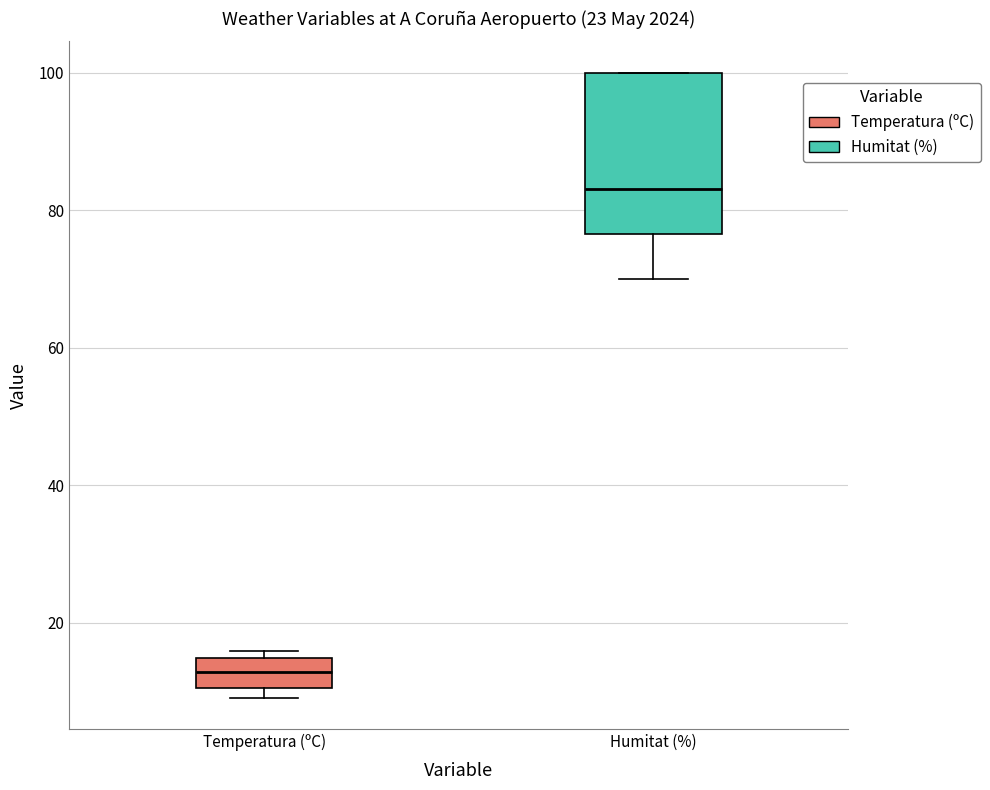

Reading left to right, read every box against the y-axis: the position of its median line, the range the box covers, and the ends of its whiskers. The values are not printed on the chart, so give them approximately, as read against the axis.

Temperatura (ºC): median 12, box 10 to 14, whiskers 10 (just below the box's lower edge) to 16
Humitat (%): median 84, box 76 to 100, whiskers 70 to 100